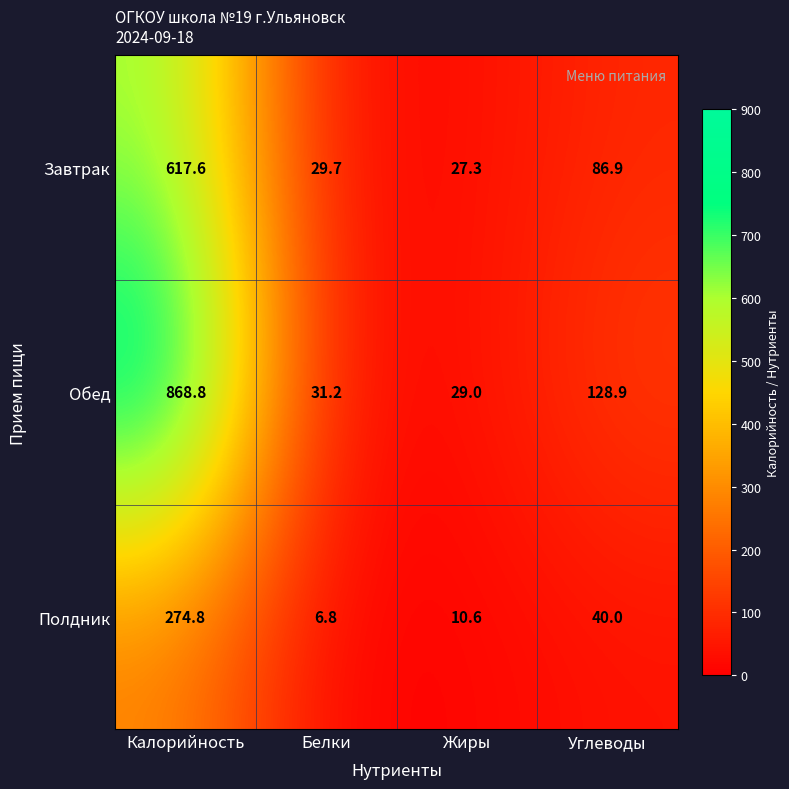

How many data points in Обед are above 128?

2